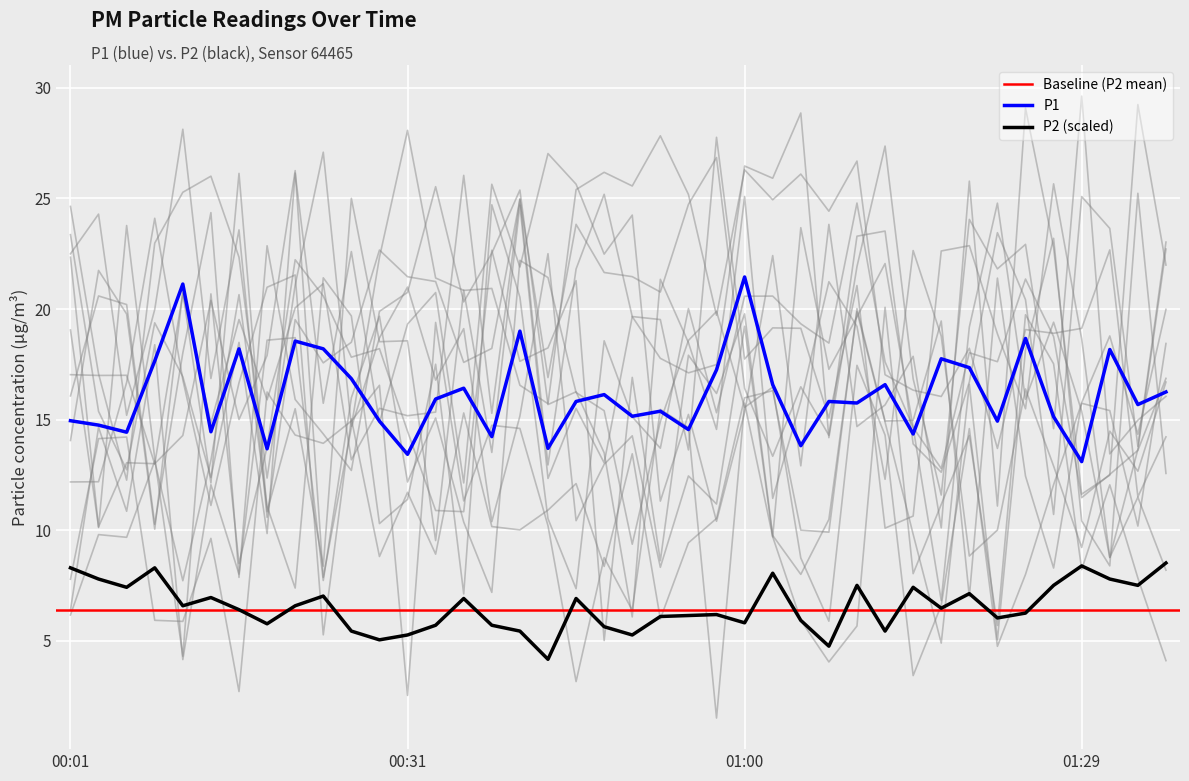

Is it true that P2 equals 6.6 at 00:21?

True